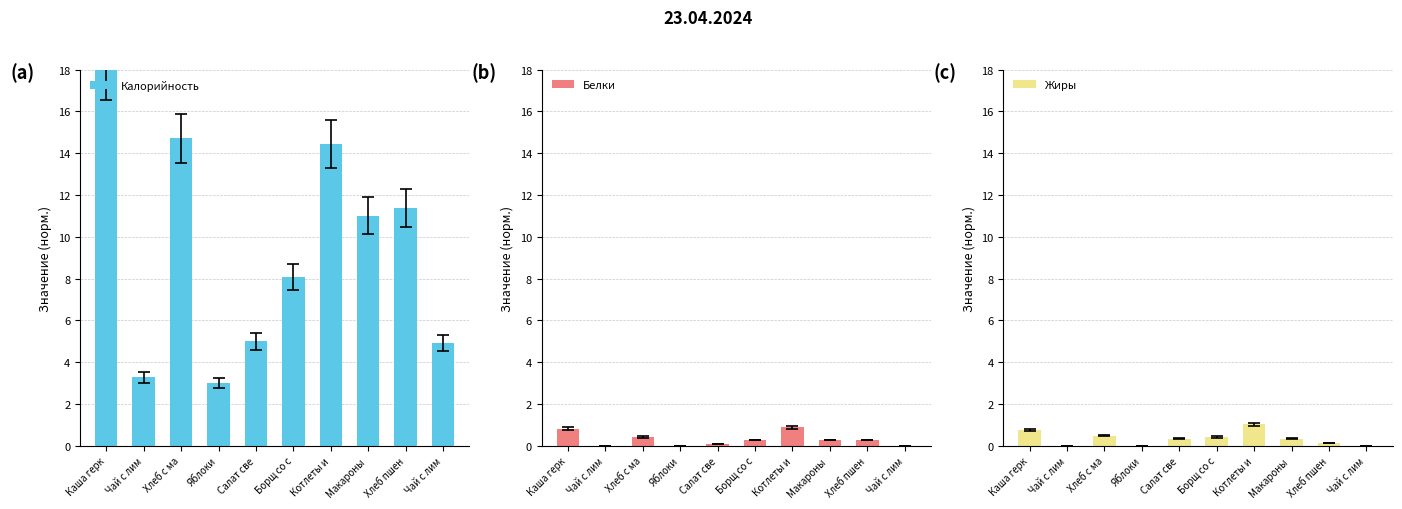

What is the greatest value displayed?

18.0